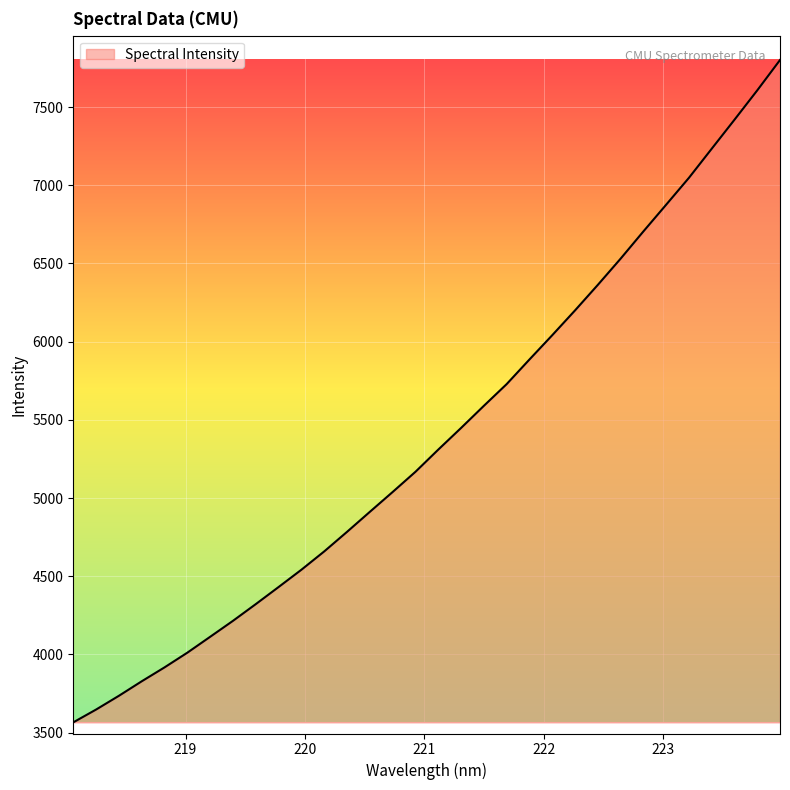

What is the difference between the second highest and minimum values?

4041.1